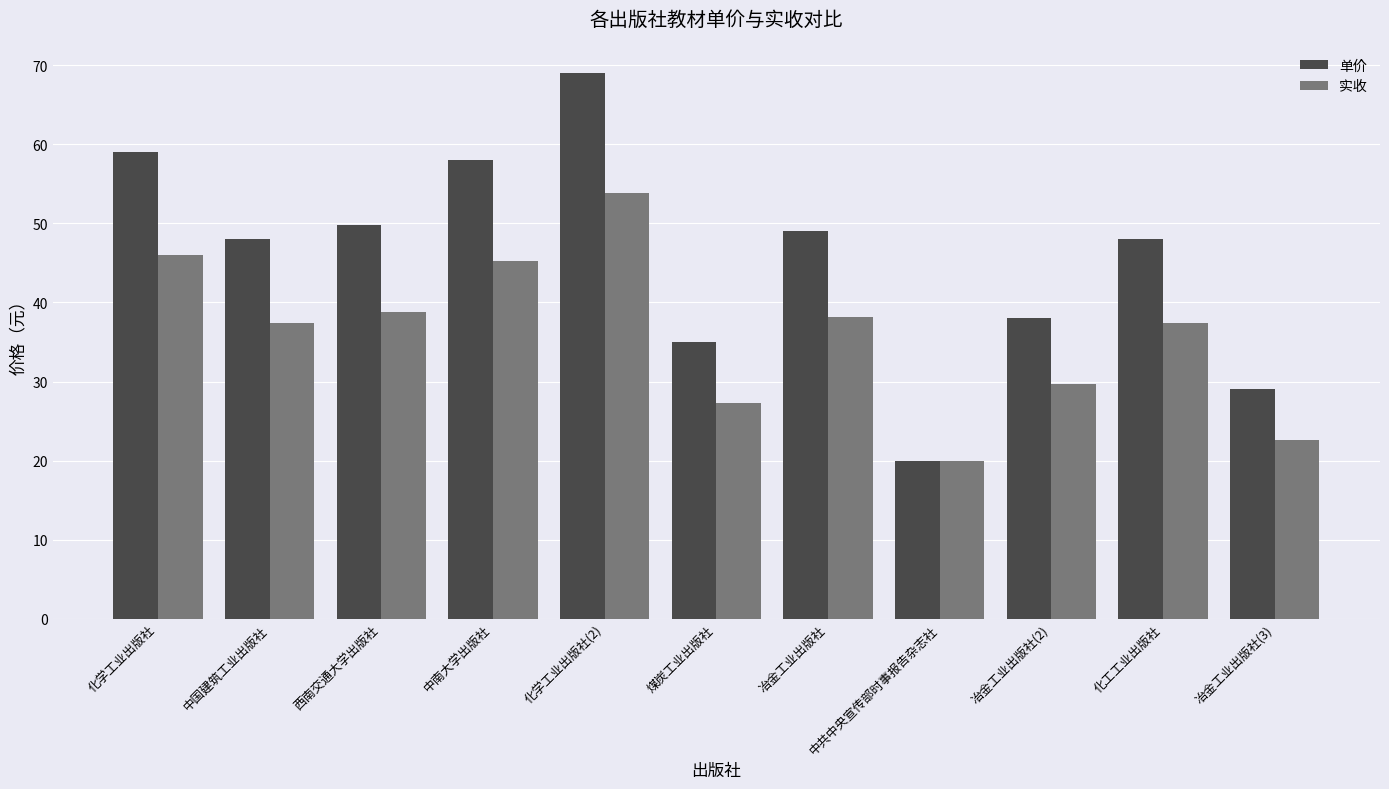

What is the value of the 实收 bar at the 2nd from the left?

37.4